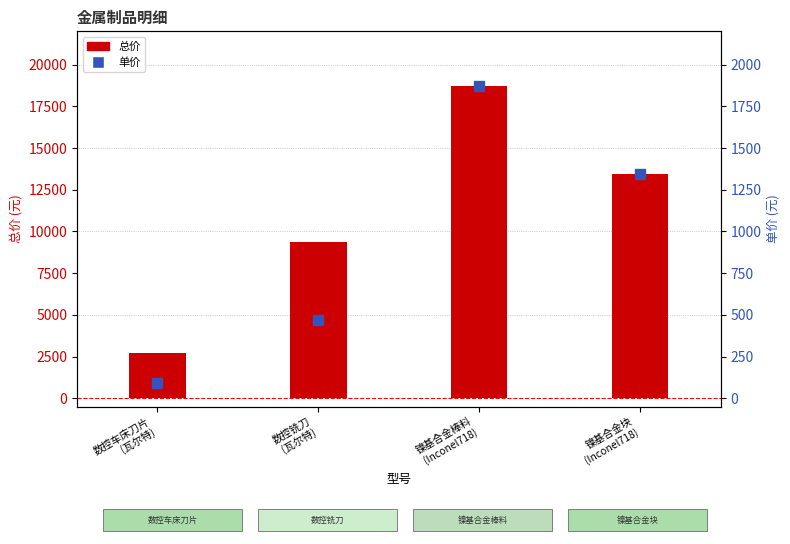

At which category is the sum across all series the highest?

镍基合金棒料
(Inconel718)